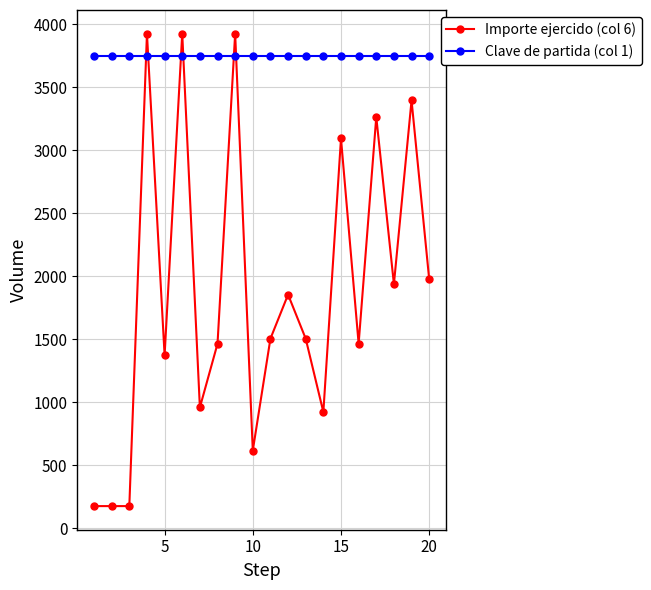

What is the average value of the Importe ejercido (col 6) series?

1881.4